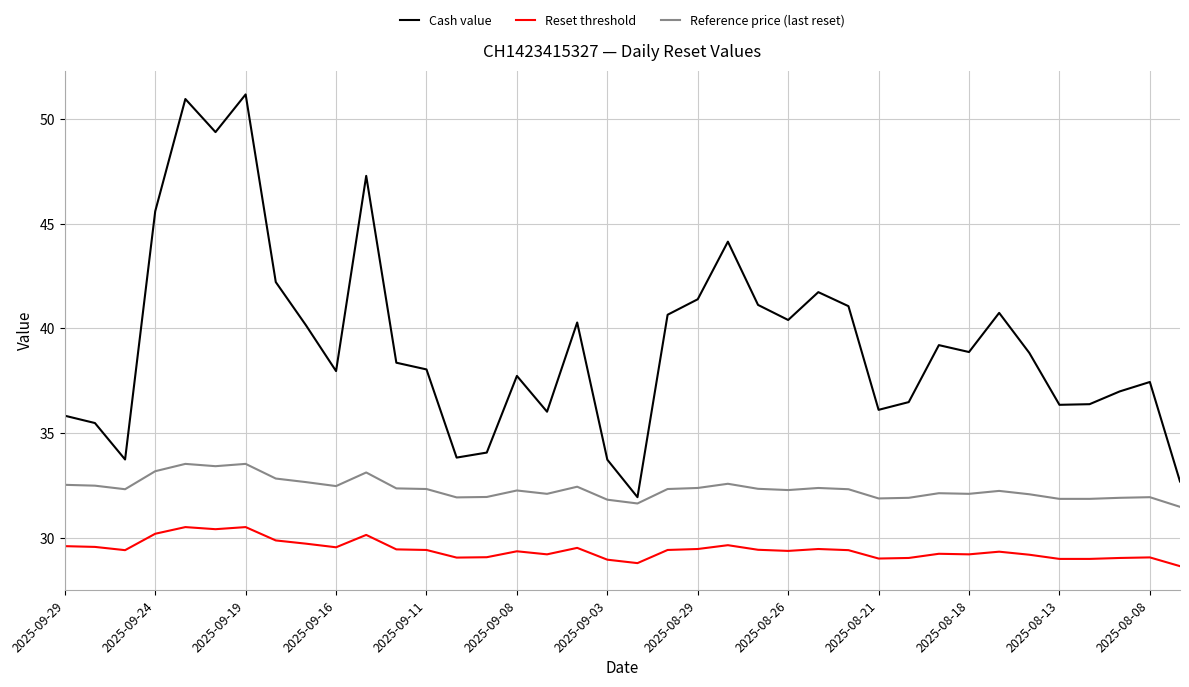

List the series in order of their overall mean, lowest first.

Reset threshold, Reference price (last reset), Cash value